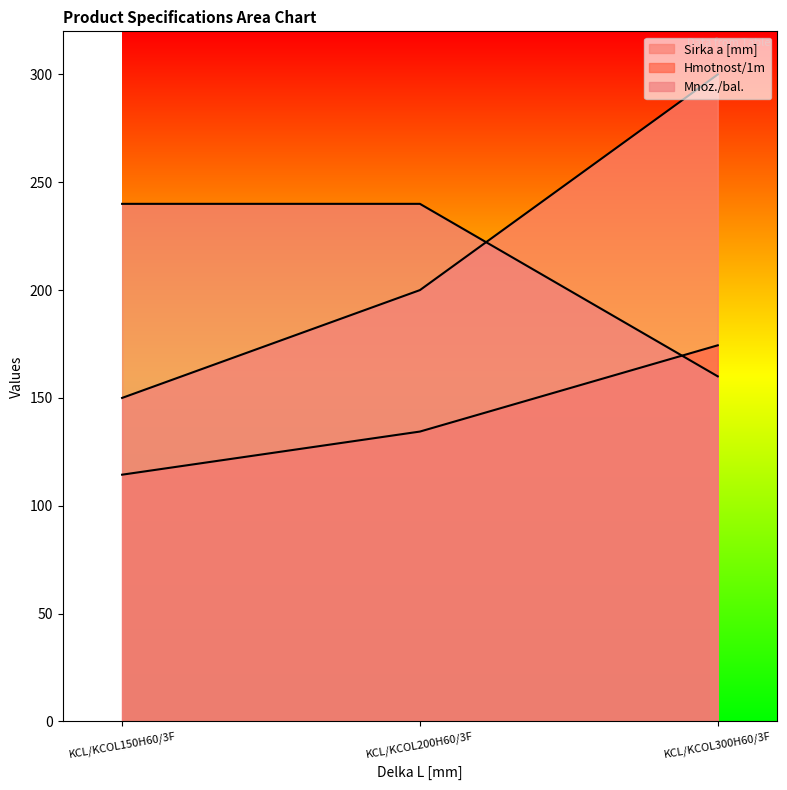

What is the minimum value for Sirka a [mm]?

150.0